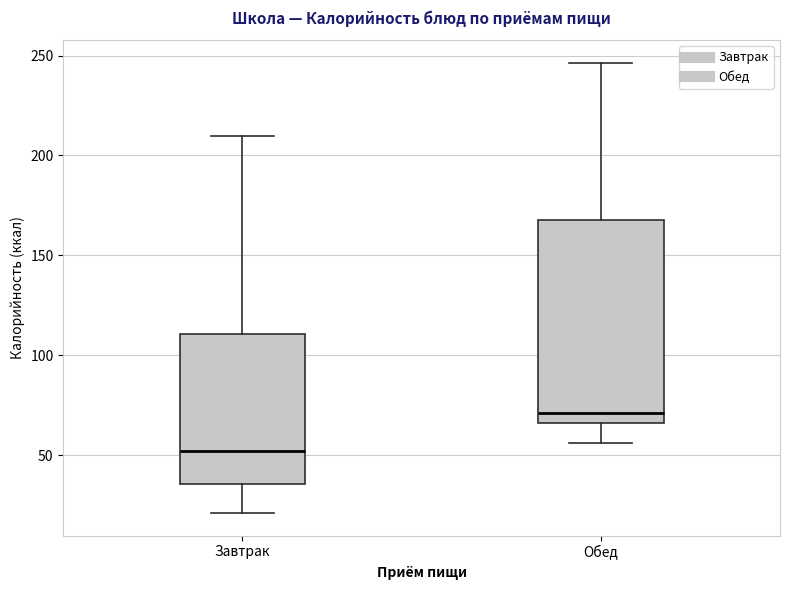

Reading left to right, transcribe this box plot: for each box, give where its median line is, the range the box spans, and where its two whiskers end, as read against the y-axis. The values are not printed on the chart, so give them approximately, as read against the axis.

Завтрак: median 50, box 35 to 110, whiskers 20 to 210
Обед: median 70, box 65 to 165, whiskers 55 to 245